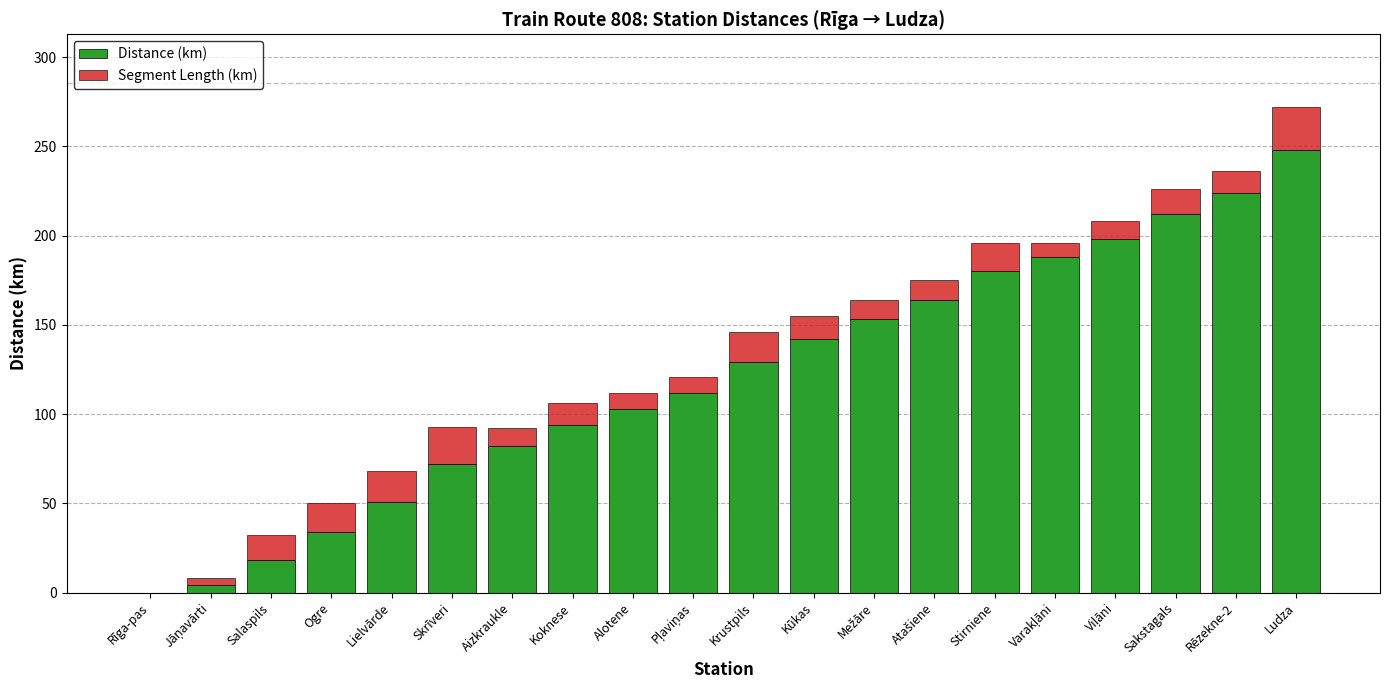

What is the total value across all series at Koknese?

106